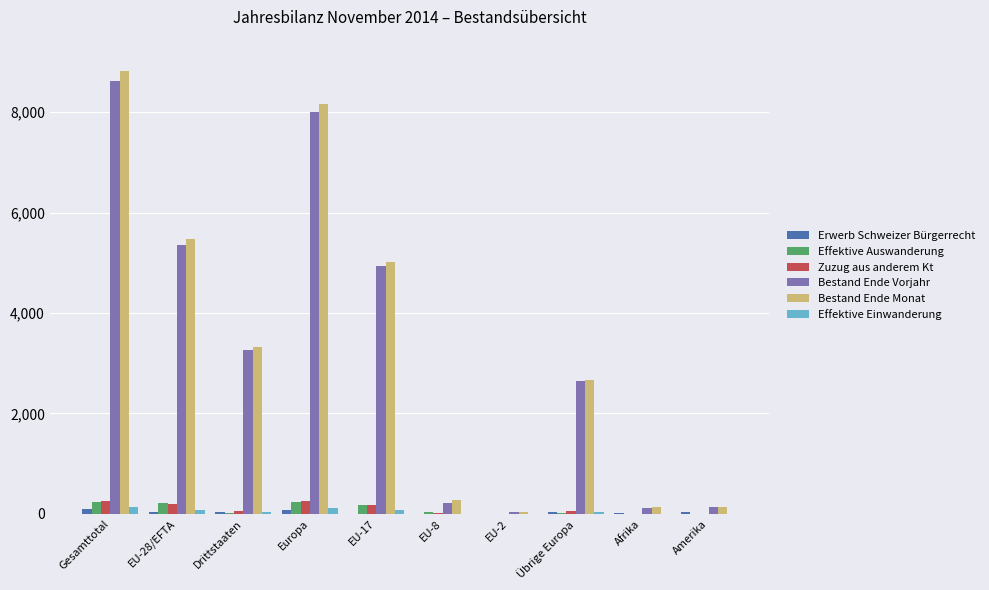

What is the maximum value shown in the chart?

8811